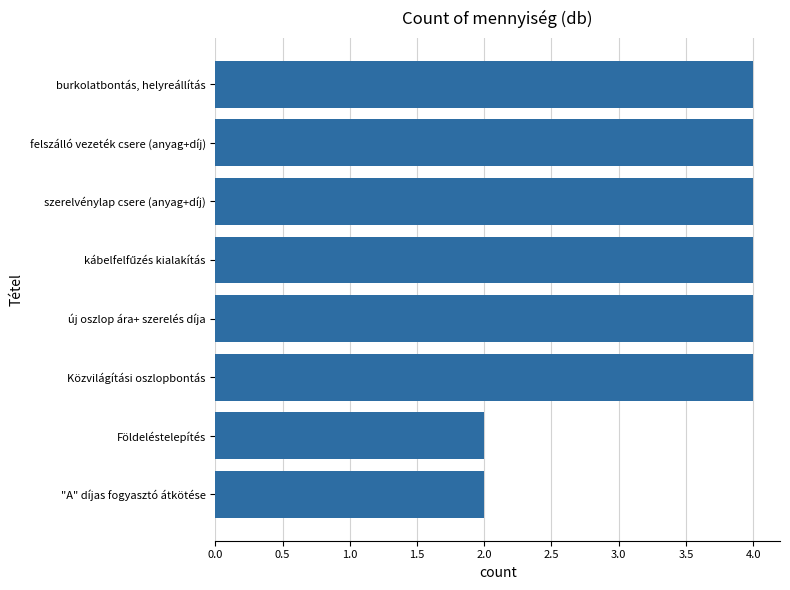

True or false: the data shows 3 at Földeléstelepítés.

False